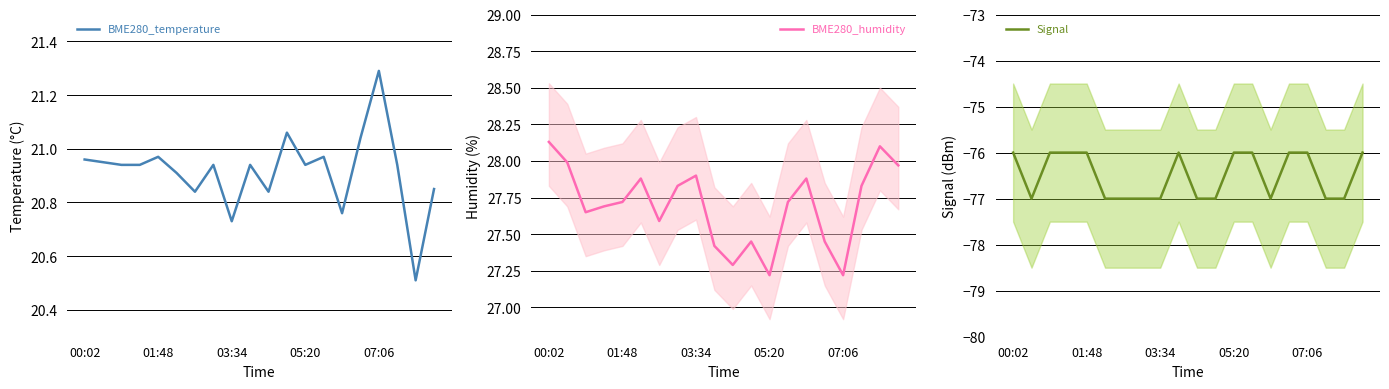

True or false: Signal and BME280_humidity cross at least once.

False